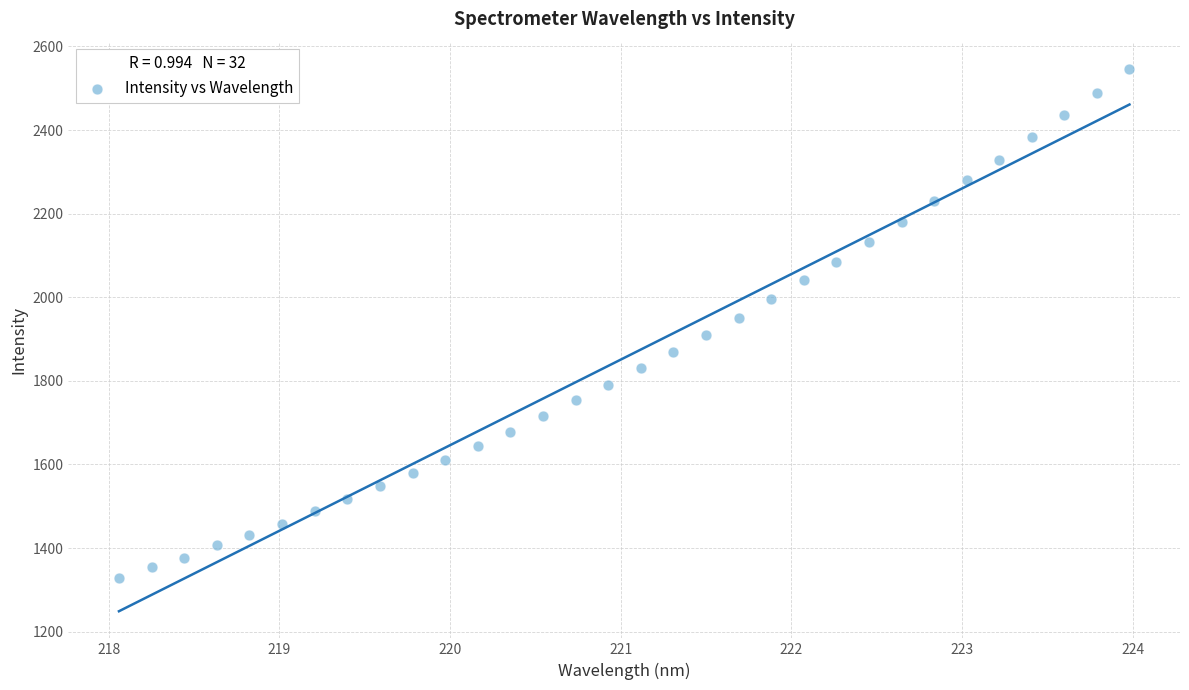

What is the range of Y values (max minus min)?

1217.2